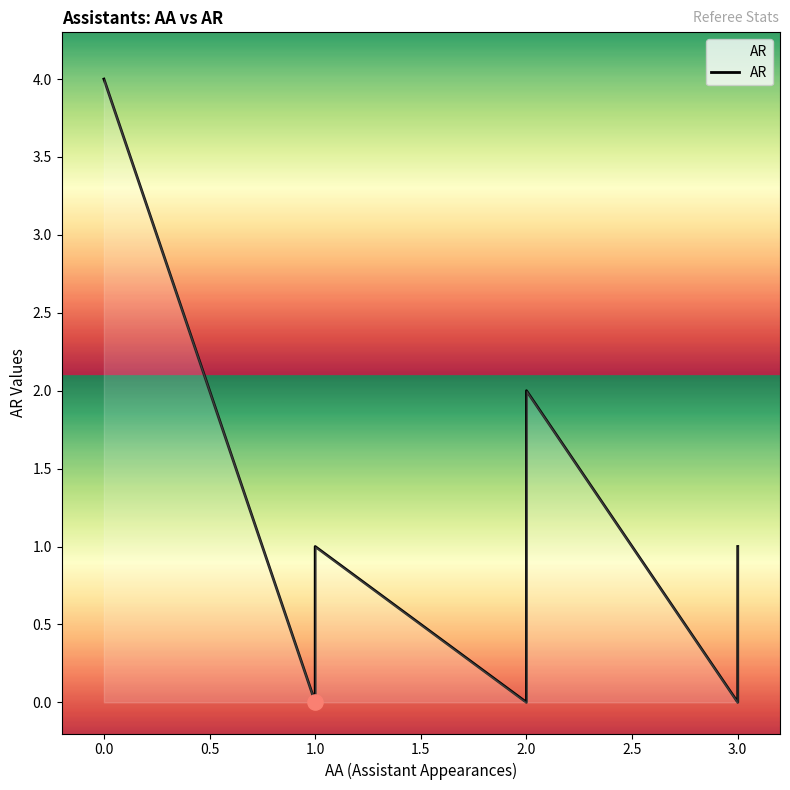

What is the change in value from 0.0 to 2.0?

-4